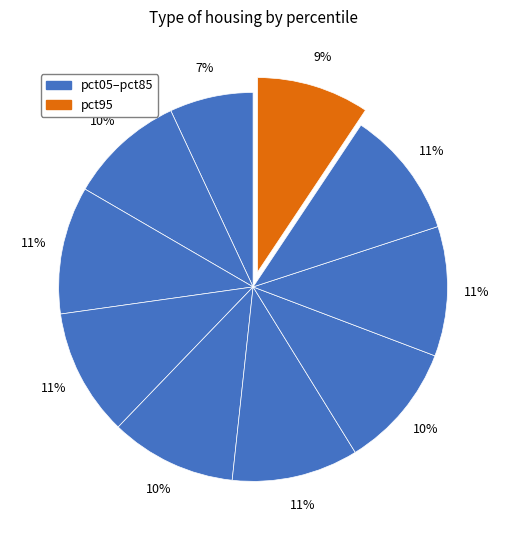

How many slices are in this pie chart?

10